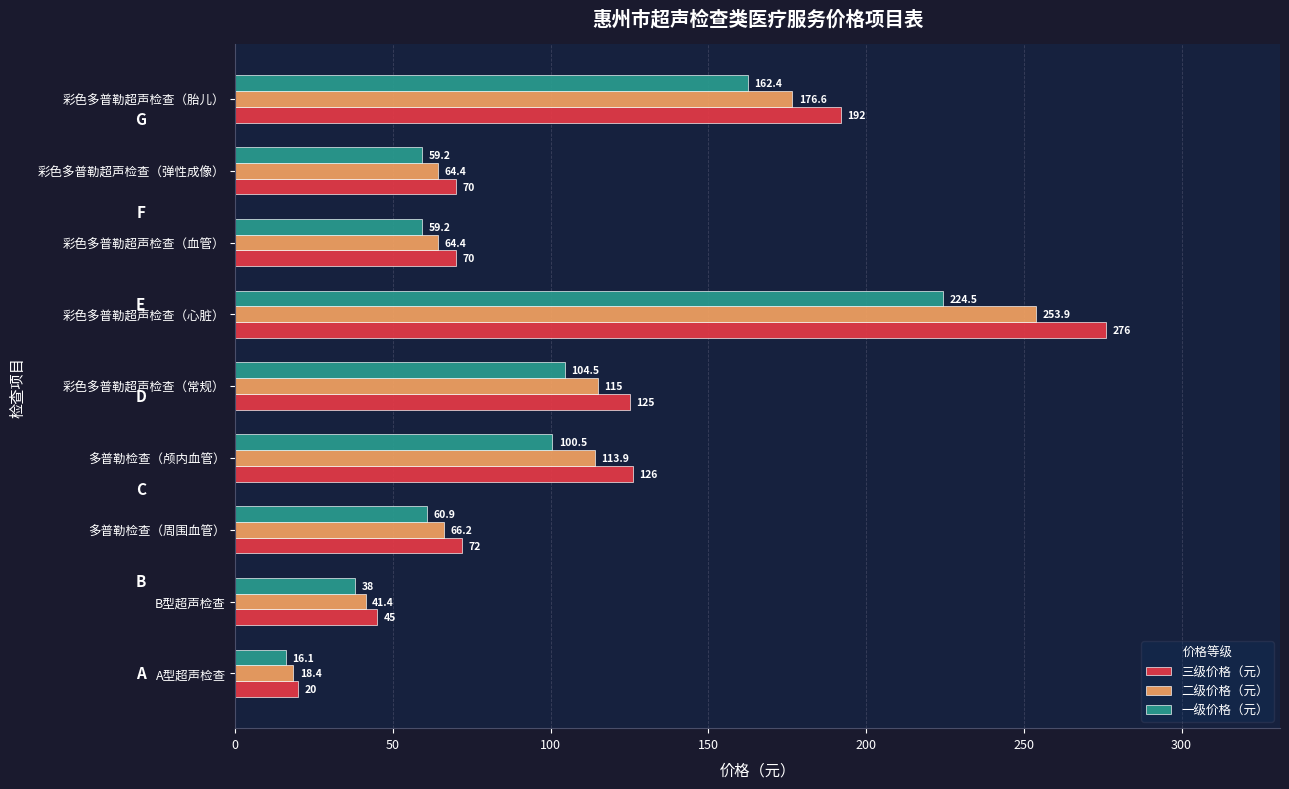

At which category is the sum across all series the highest?

彩色多普勒超声检查（心脏）